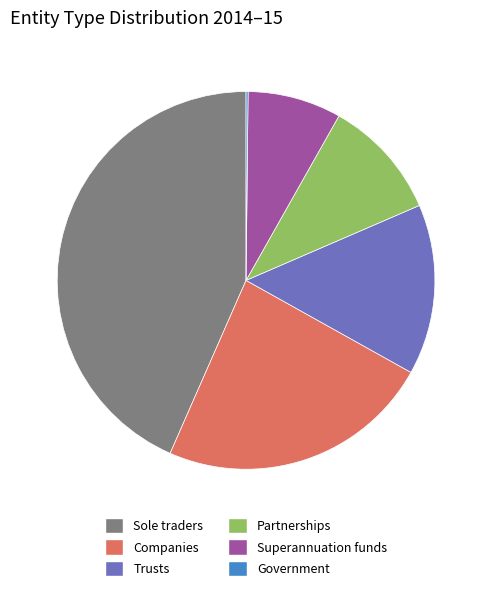

Between Trusts and Sole traders, which is larger?

Sole traders